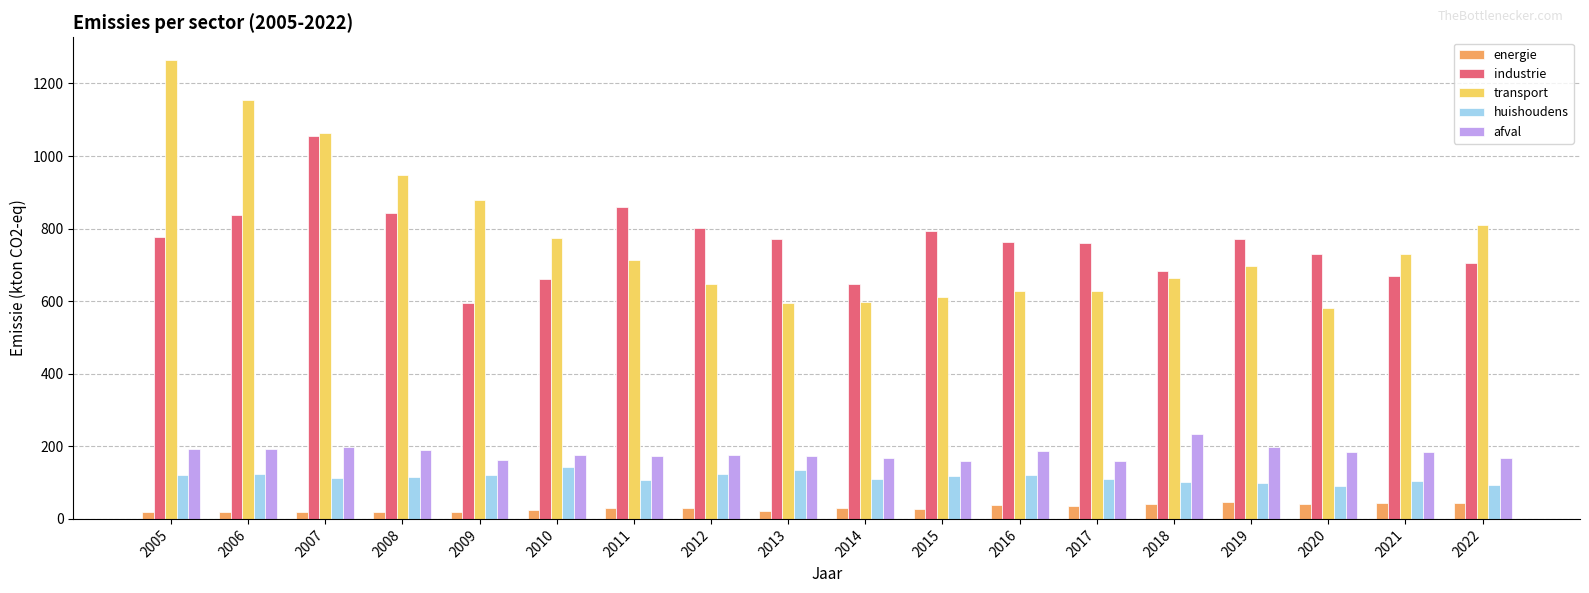

Which category has the highest value across all series?

2005